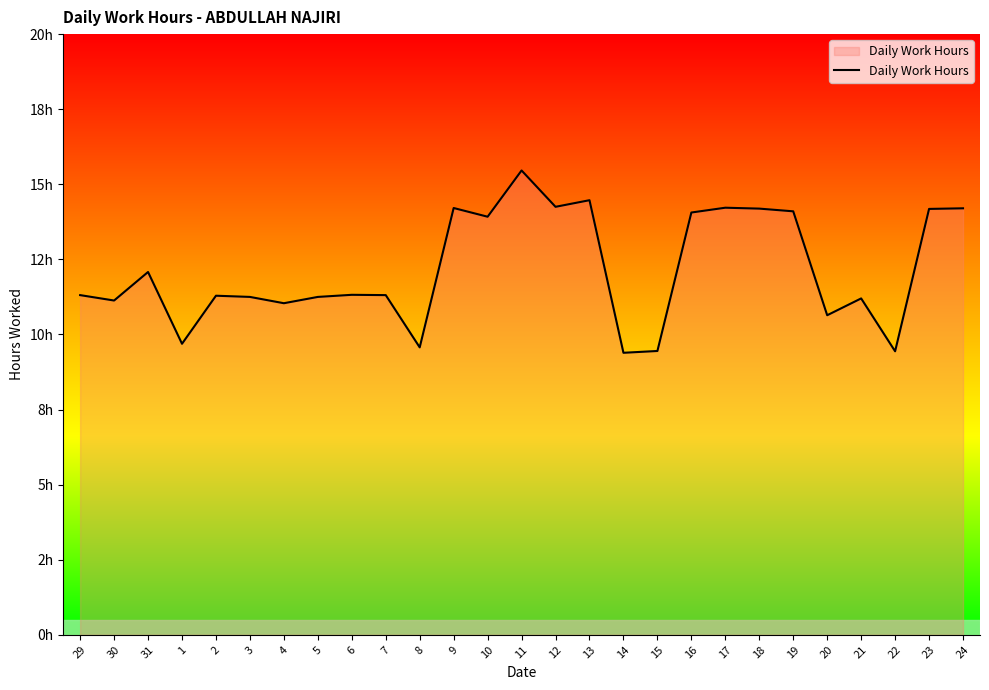

What is the smallest value displayed?

9.4